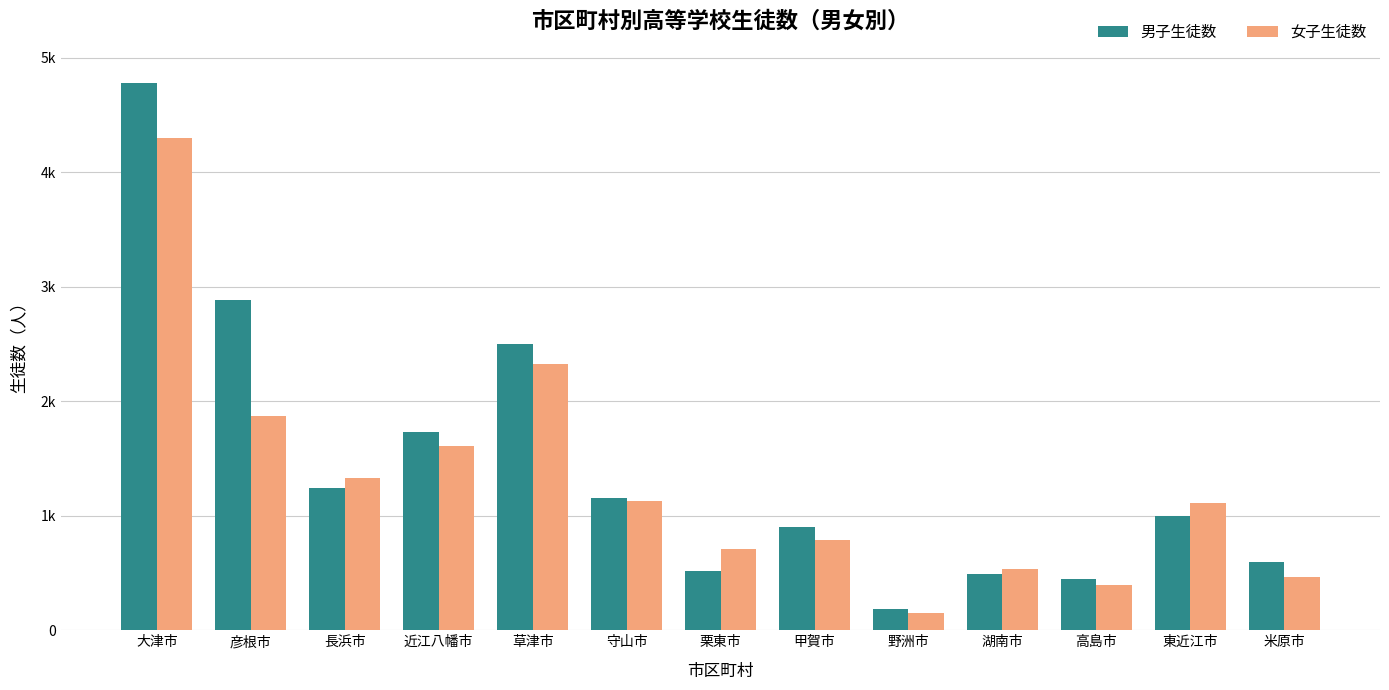

Which series has the largest range (max minus min)?

男子生徒数